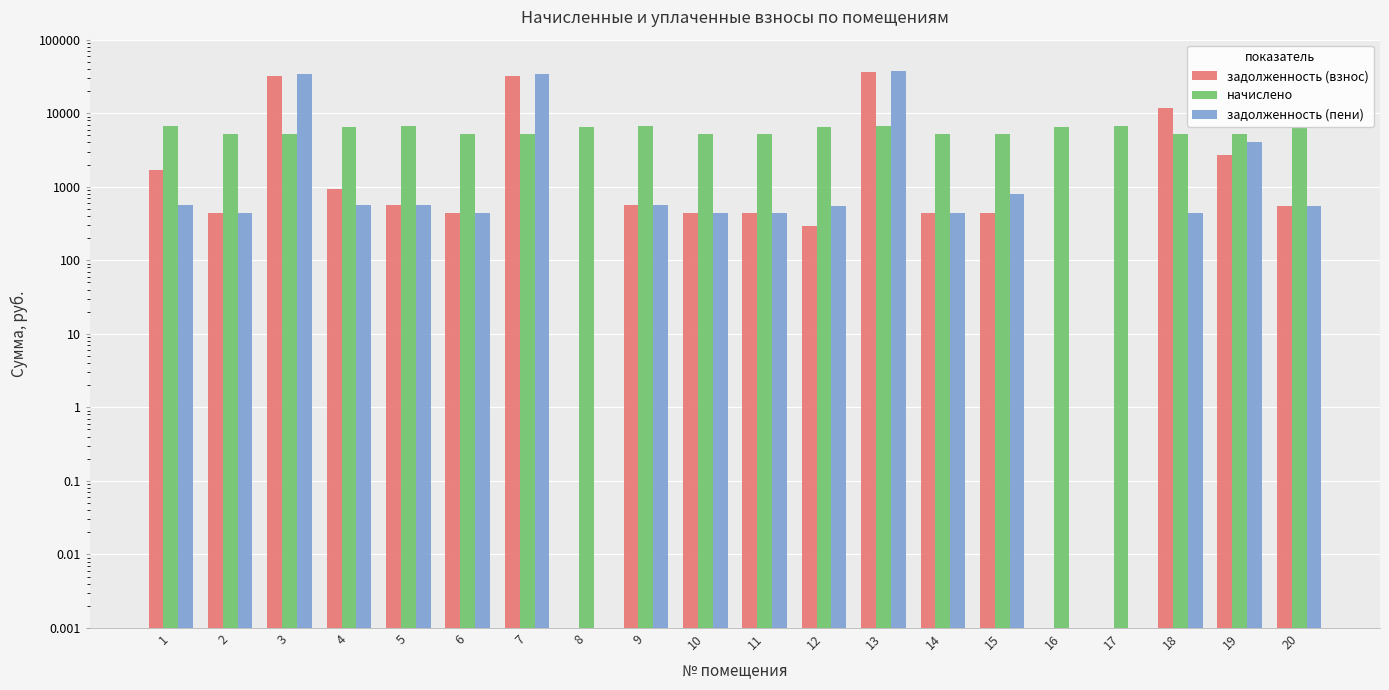

Reading right to left, what are all the values shown in this chart?

задолженность (взнос): 20=540.2	19=2694.7	18=11688.1	17=0.0	16=0.0	15=434.8	14=437.0	13=35814.2	12=289.7	11=437.0	10=436.3	9=564.4	8=0.0	7=32318.3	6=437.0	5=560.7	4=939.7	3=32263.7	2=438.5	1=1688.6
начислено: 20=6482.6	19=5252.9	18=5244.0	17=6702.2	16=6491.4	15=5217.7	14=5244.0	13=6754.9	12=6491.4	11=5244.0	10=5235.2	9=6772.4	8=6500.2	7=5252.9	6=5244.0	5=6728.5	4=6482.6	3=5244.0	2=5261.6	1=6746.2
задолженность (пени): 20=540.2	19=4031.7	18=437.0	17=0.0	16=0.0	15=804.4	14=437.0	13=38064.4	12=540.9	11=437.0	10=436.3	9=564.4	8=0.0	7=34152.4	6=437.0	5=560.7	4=561.1	3=34094.6	2=438.5	1=562.2